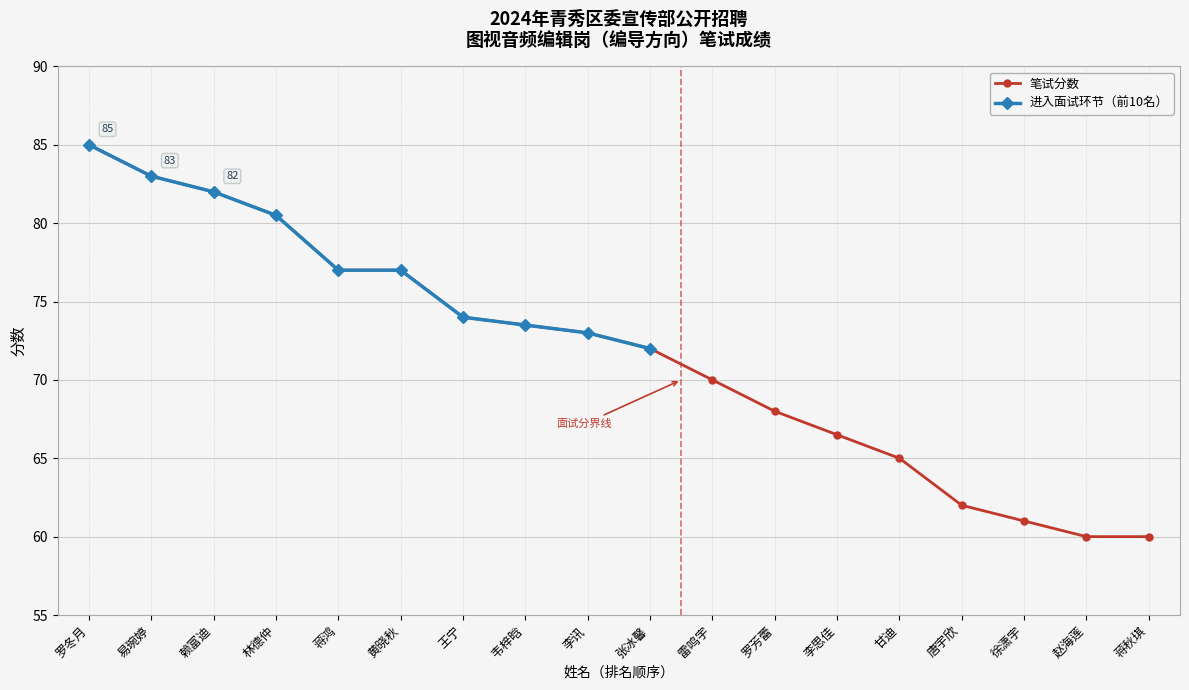

How many data points are less than 73?

9